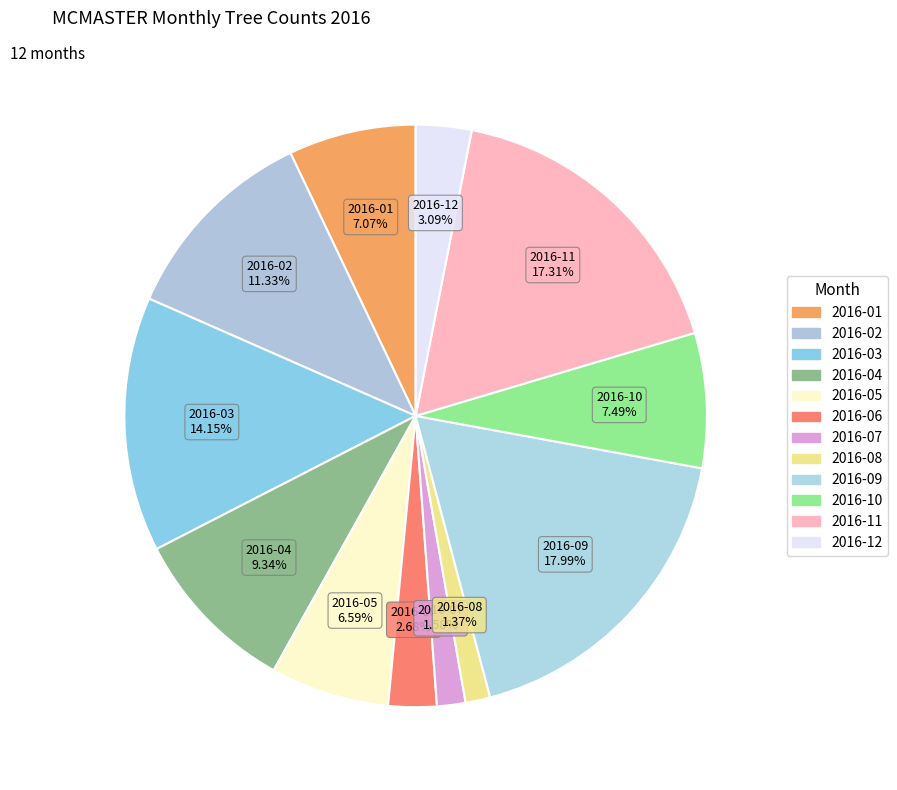

Is it true that 2016-07 is 12% of the pie?

False